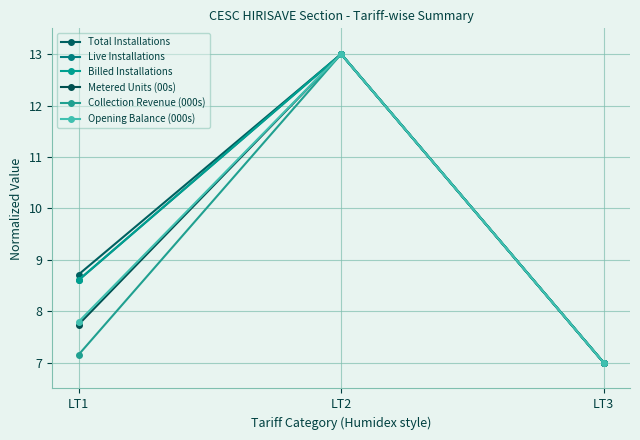

Where is Opening Balance (000s) nearest to the value 10?

LT1